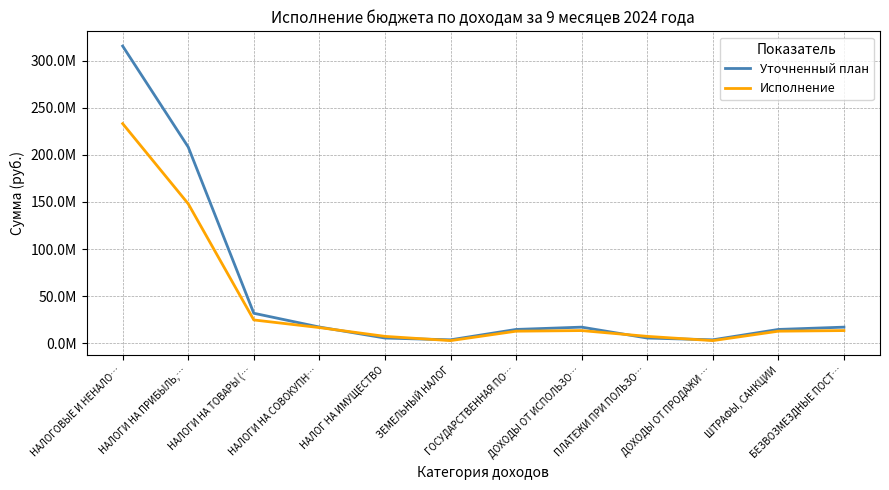

Is it true that Исполнение equals 3963107.5 at НАЛОГ НА ИМУЩЕСТВО?

False